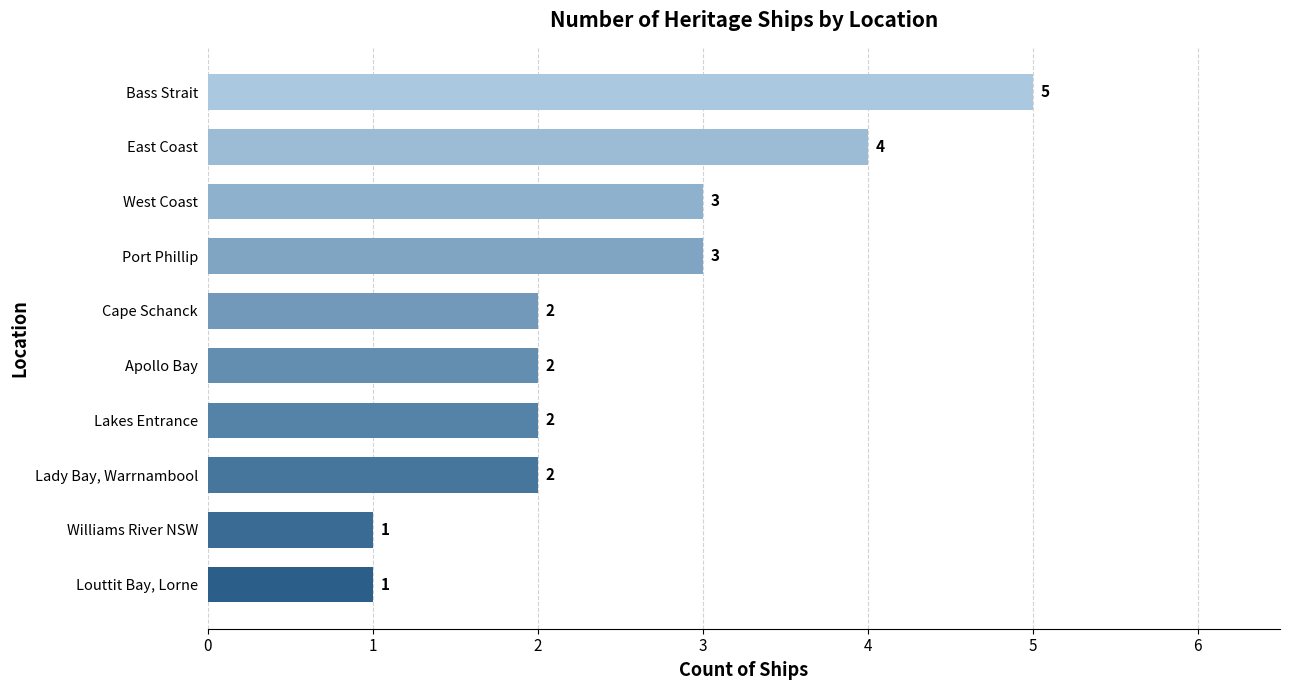

What is the sum of the values at Port Phillip and Williams River NSW?

4